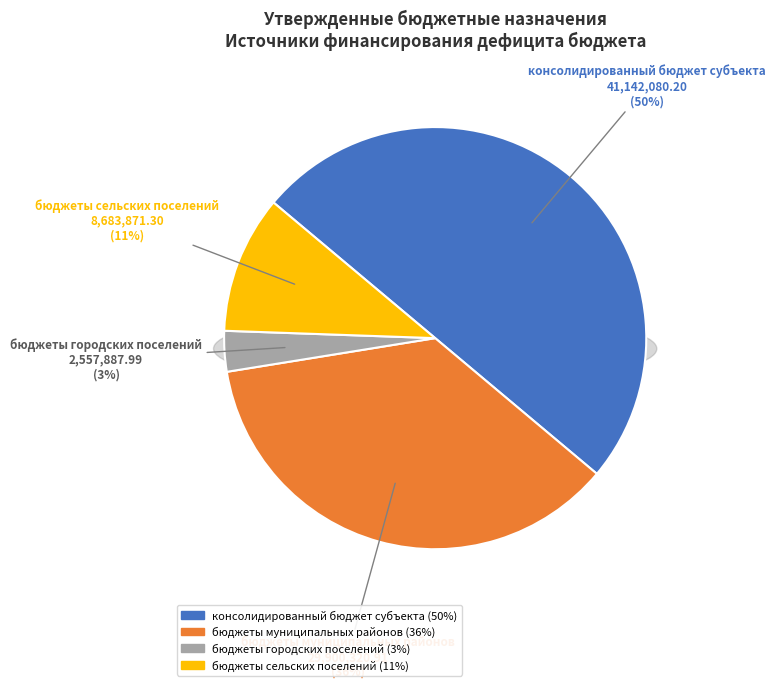

To the nearest percent, what is the difference between the консолидированный бюджет субъекта and бюджеты муниципальных районов slice percentages?

14%